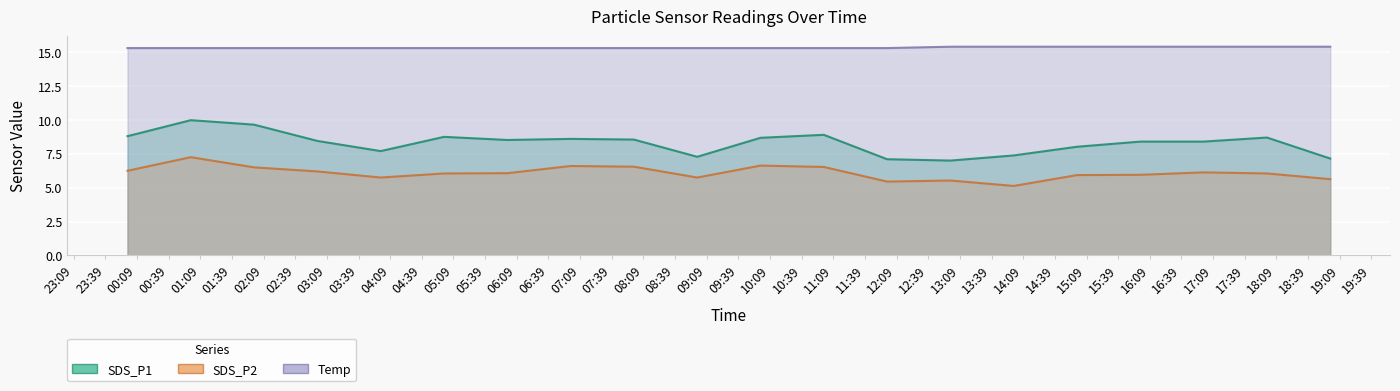

At which label is SDS_P2 closest to 6?

2024/01/11 05:00